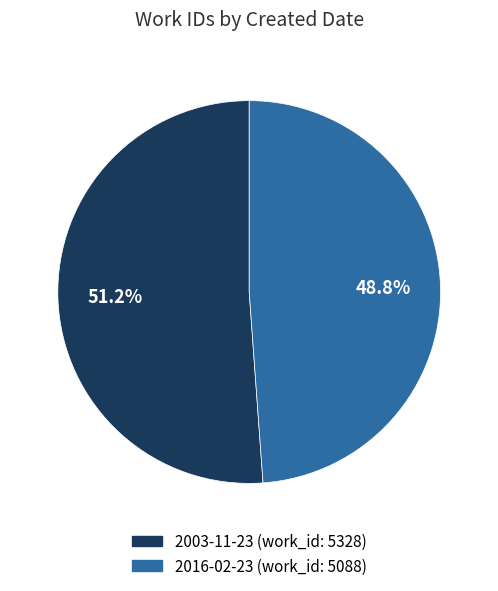

Is the sum of 2003-11-23 and 2016-02-23 greater than half?

Yes